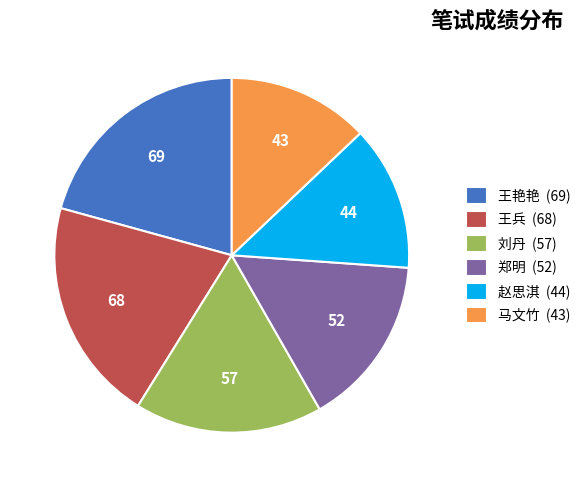

Does 王艳艳 (69) represent more than half of the total?

No